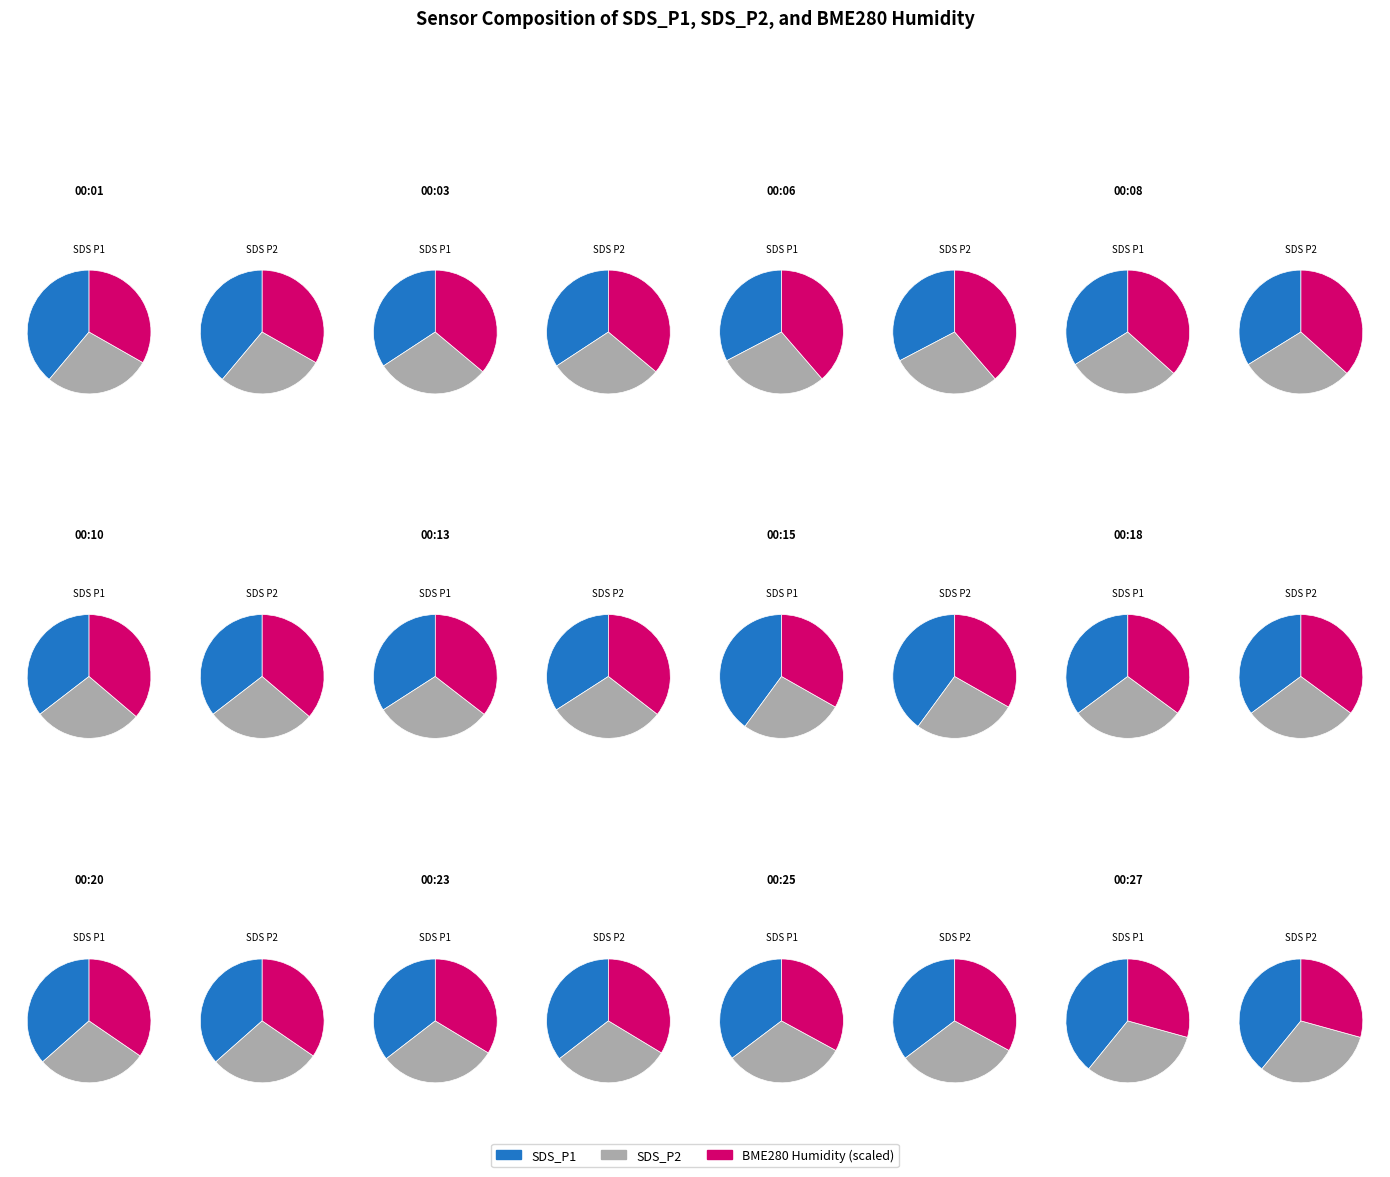

To the nearest percent, what percentage of the pie is 00:27?

8%